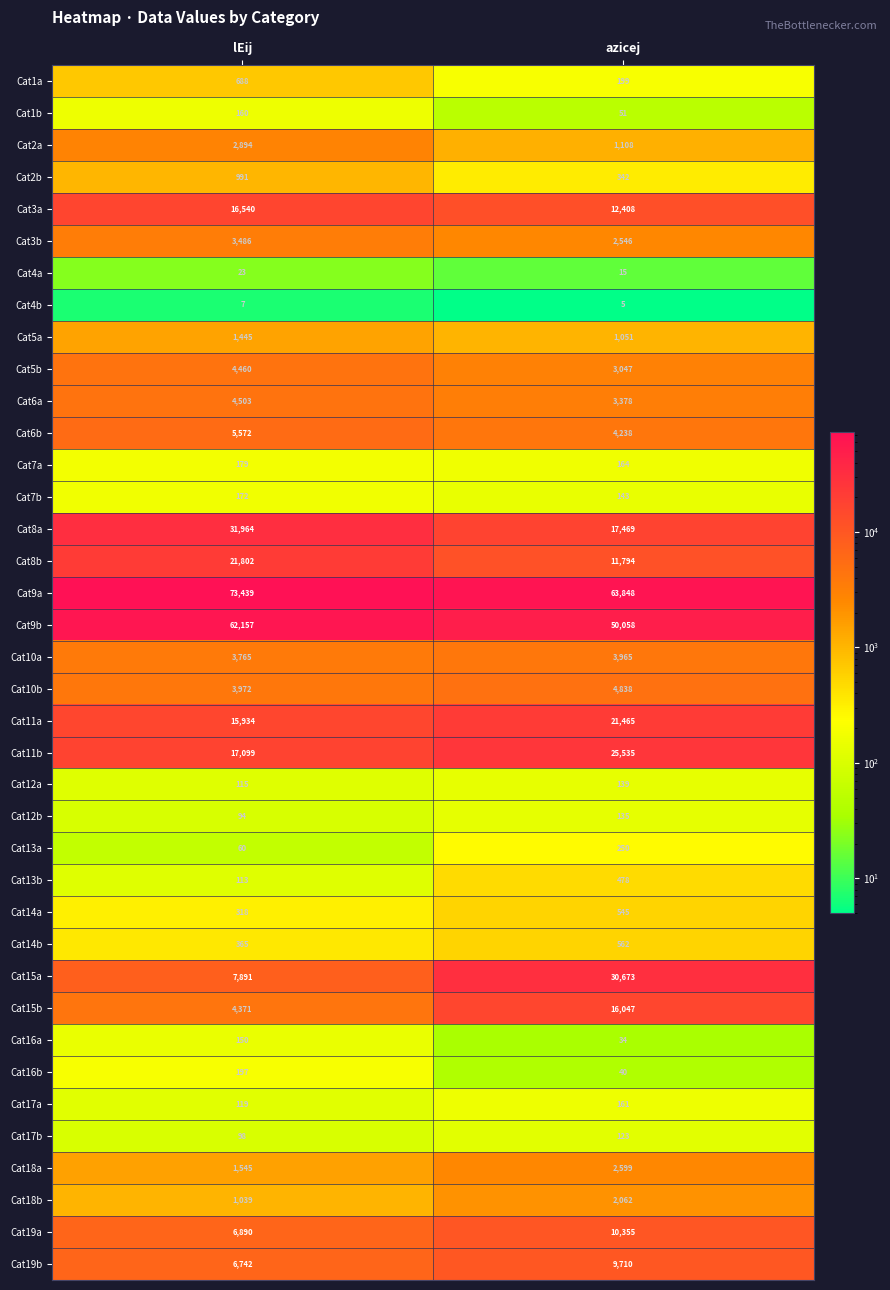

What is the difference between the highest and lowest values at azicej?

63843